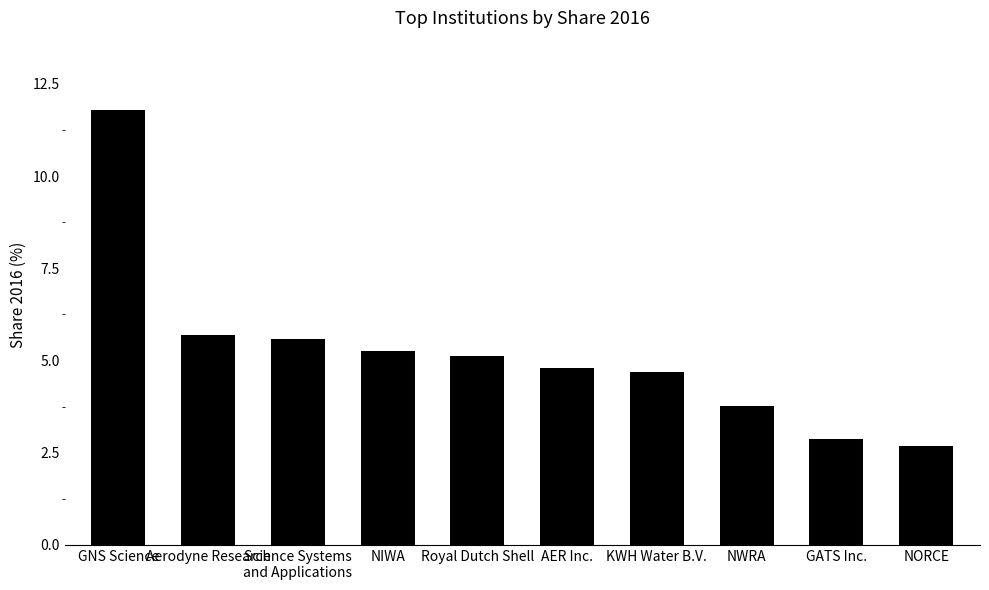

Which has a higher value, GATS Inc. or NWRA?

NWRA